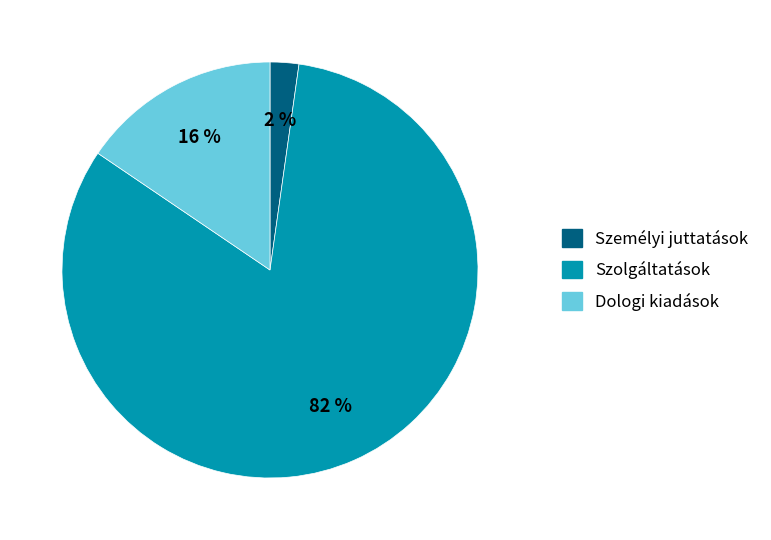

How many slices are in this pie chart?

3